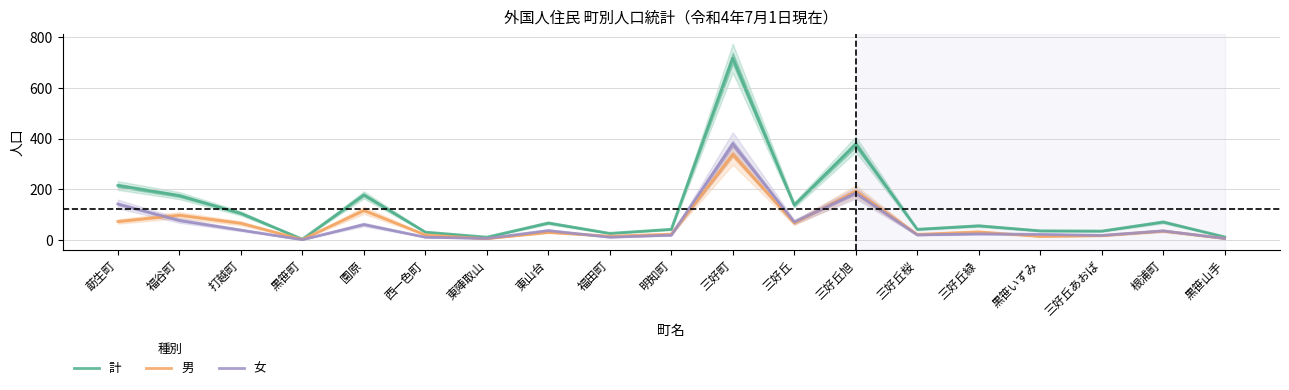

What is the difference between the highest and lowest values at 三好丘?

71